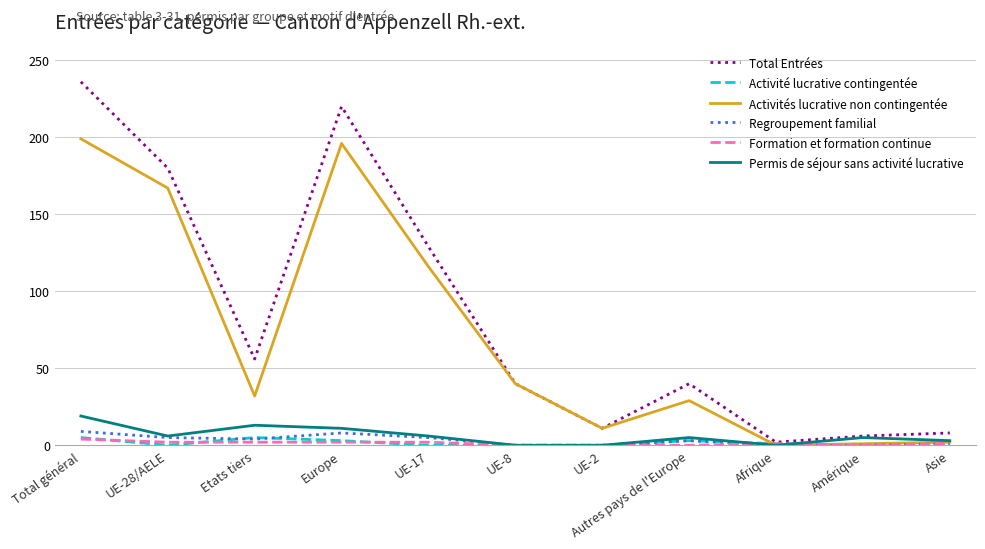

Which category has the highest value across all series?

Total général